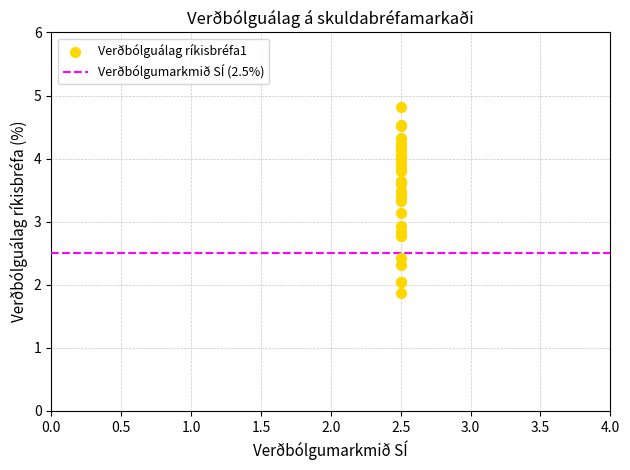

What Y value in the scatter plot is closest to 3?

2.9